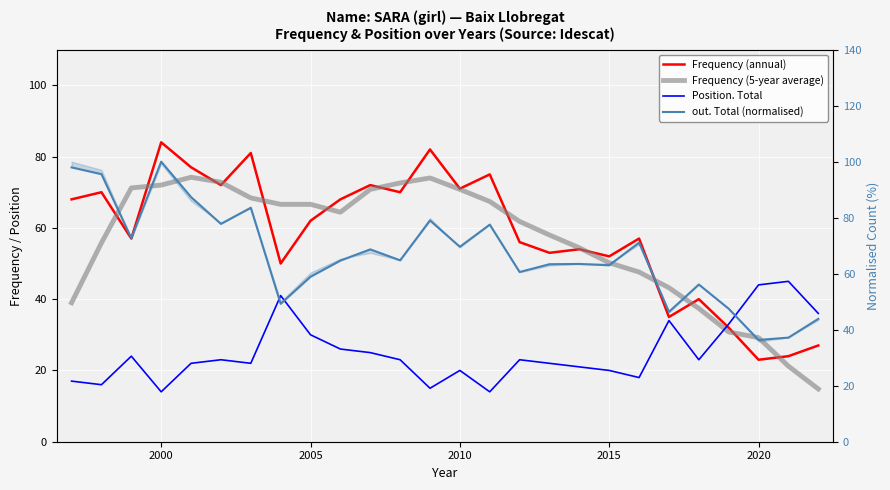

What is the maximum value for Frequency (annual)?

84.0